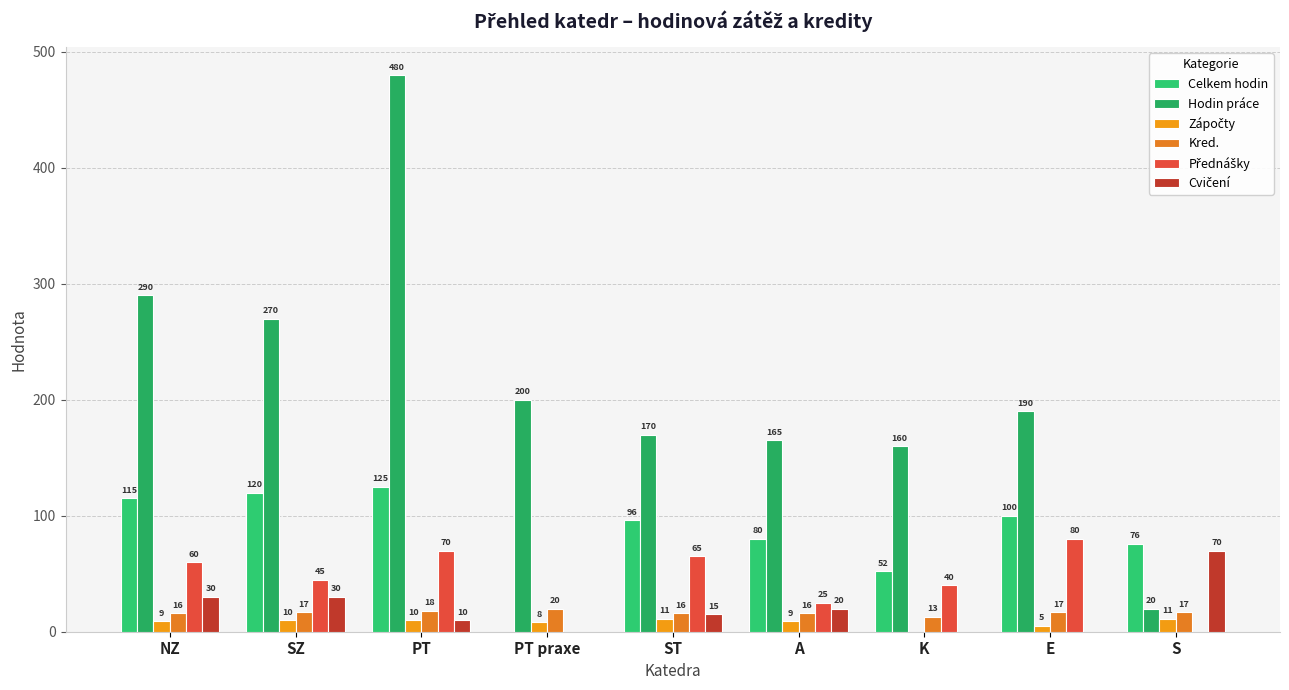

At which category is the sum across all series the highest?

PT